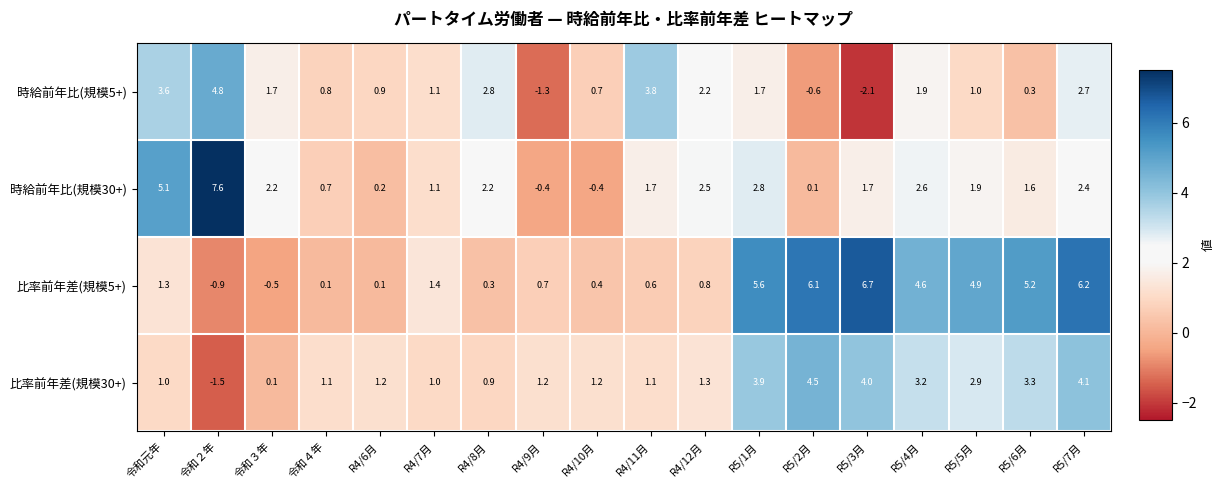

Rank the series at R5/7月 from lowest to highest value.

時給前年比(規模30+), 時給前年比(規模5+), 比率前年差(規模30+), 比率前年差(規模5+)